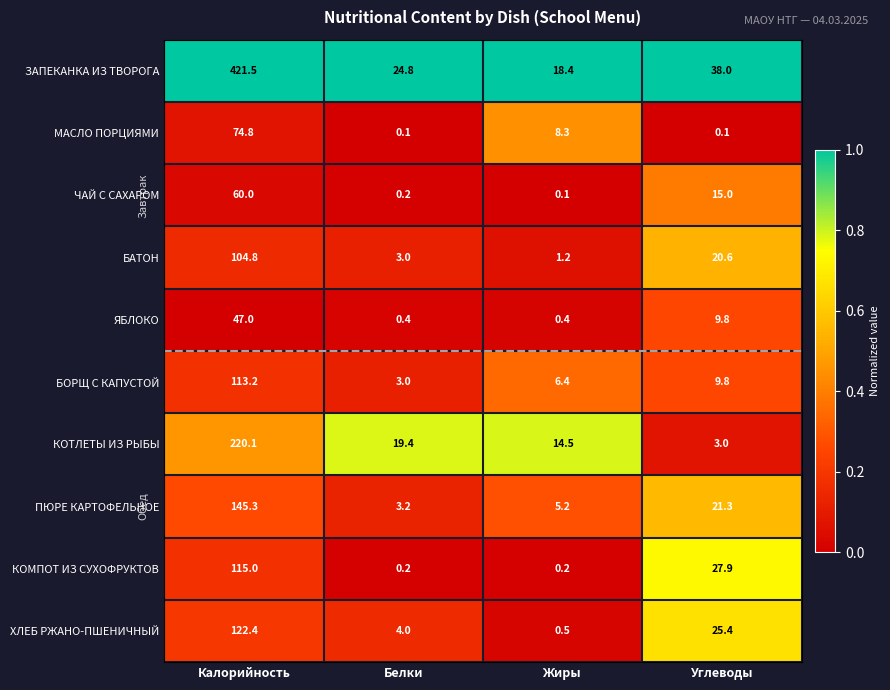

At which category is the sum across all series the highest?

Калорийность